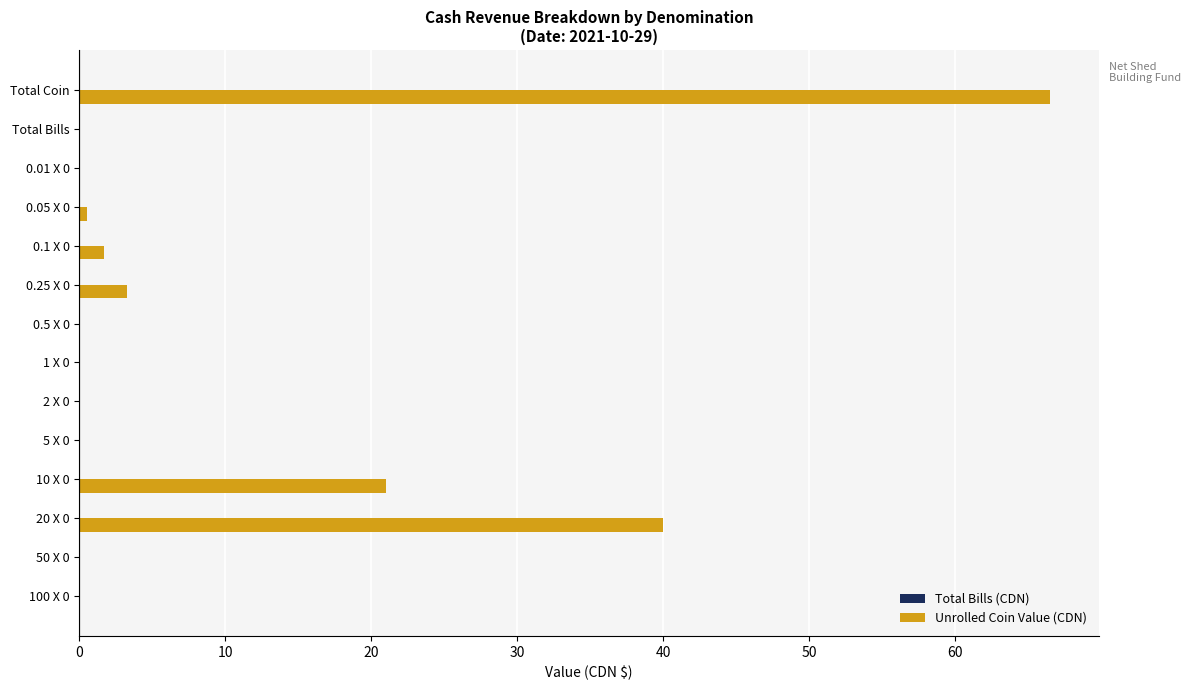

Is it true that the value at 20 X 0 is 40.0?

True